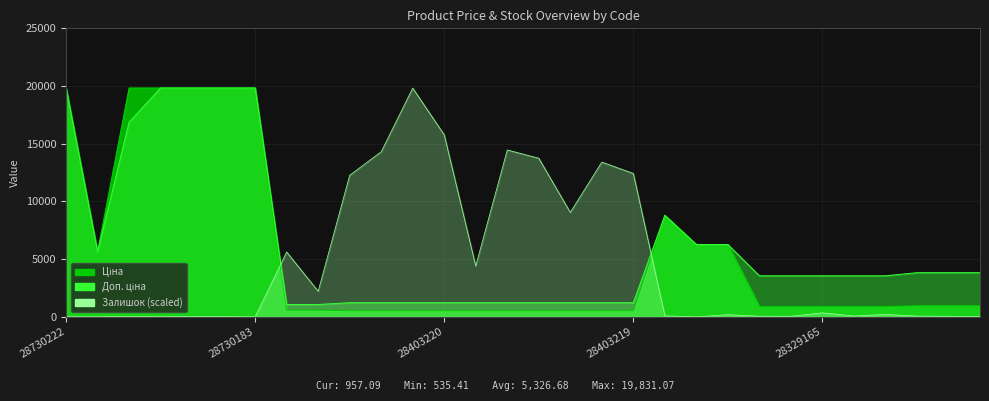

What position from the left is 28329165?

25